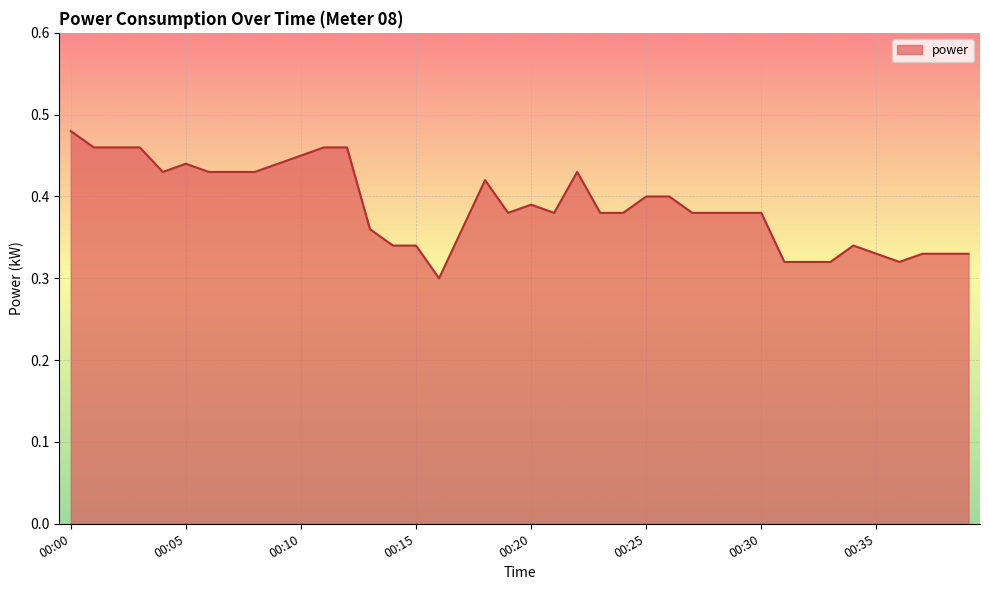

How many lines are shown in the chart?

1